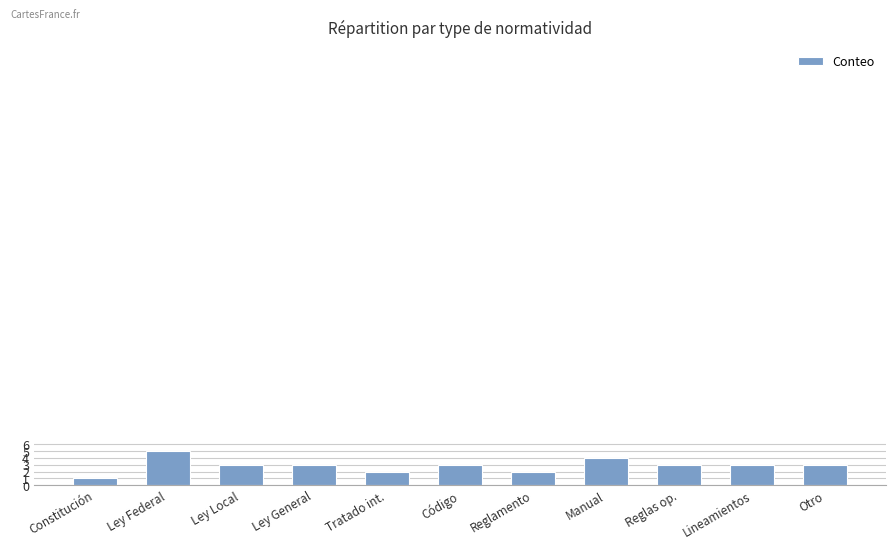

Which category has the highest value across all series?

Ley Federal